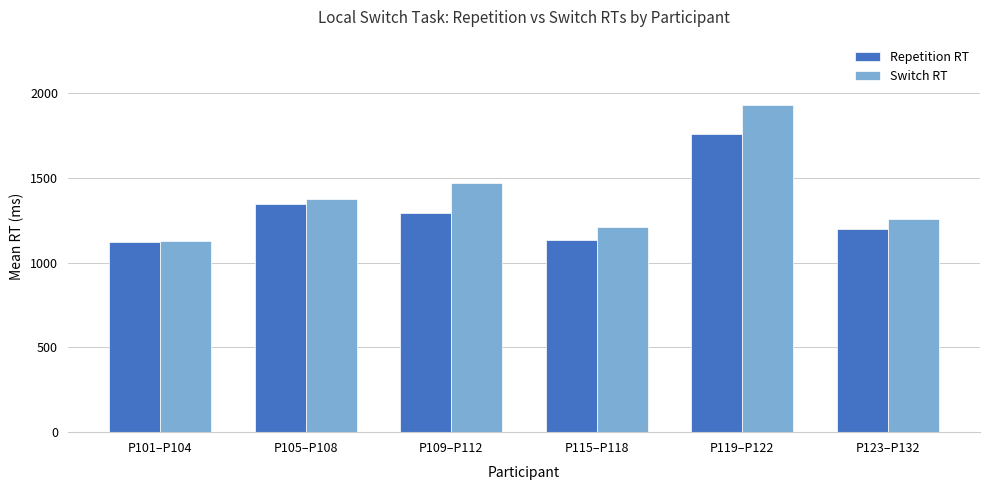

How many data points does each series have?

6